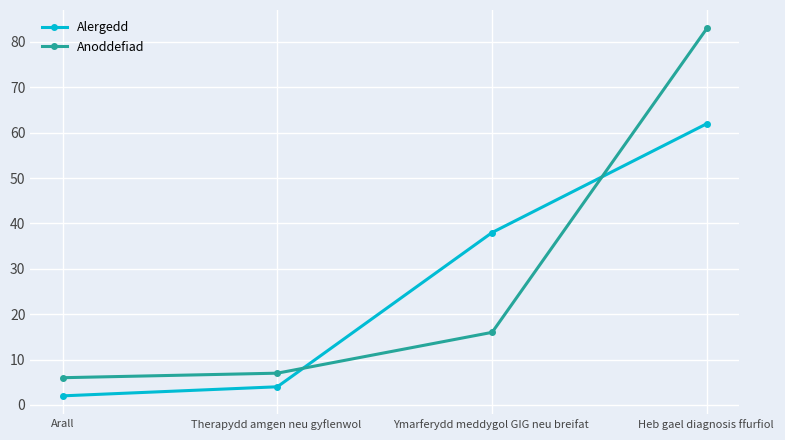

What is the value of the Alergedd point at the 2nd from the left?

4